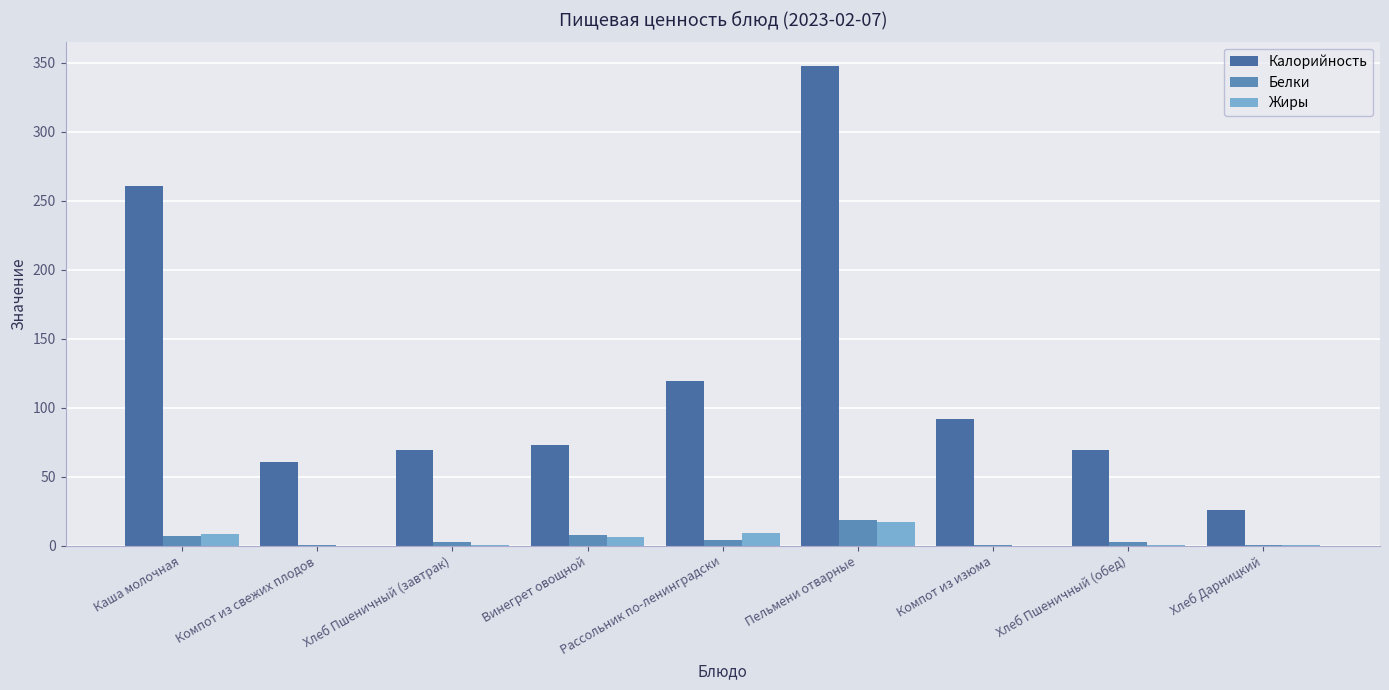

Reading right to left, transcribe all the data shown in this chart.

Калорийность: Хлеб Дарницкий=25.8	Хлеб Пшеничный (обед)=69.3	Компот из изюма=92.0	Пельмени отварные=348.0	Рассольник по-ленинградски=119.7	Винегрет овощной=72.9	Хлеб Пшеничный (завтрак)=69.3	Компот из свежих плодов=60.6	Каша молочная=260.4
Белки: Хлеб Дарницкий=0.8	Хлеб Пшеничный (обед)=2.5	Компот из изюма=0.3	Пельмени отварные=18.4	Рассольник по-ленинградски=4.0	Винегрет овощной=7.8	Хлеб Пшеничный (завтрак)=2.5	Компот из свежих плодов=0.2	Каша молочная=6.8
Жиры: Хлеб Дарницкий=0.1	Хлеб Пшеничный (обед)=0.4	Компот из изюма=0.0	Пельмени отварные=16.9	Рассольник по-ленинградски=9.0	Винегрет овощной=5.9	Хлеб Пшеничный (завтрак)=0.4	Компот из свежих плодов=0.0	Каша молочная=8.2